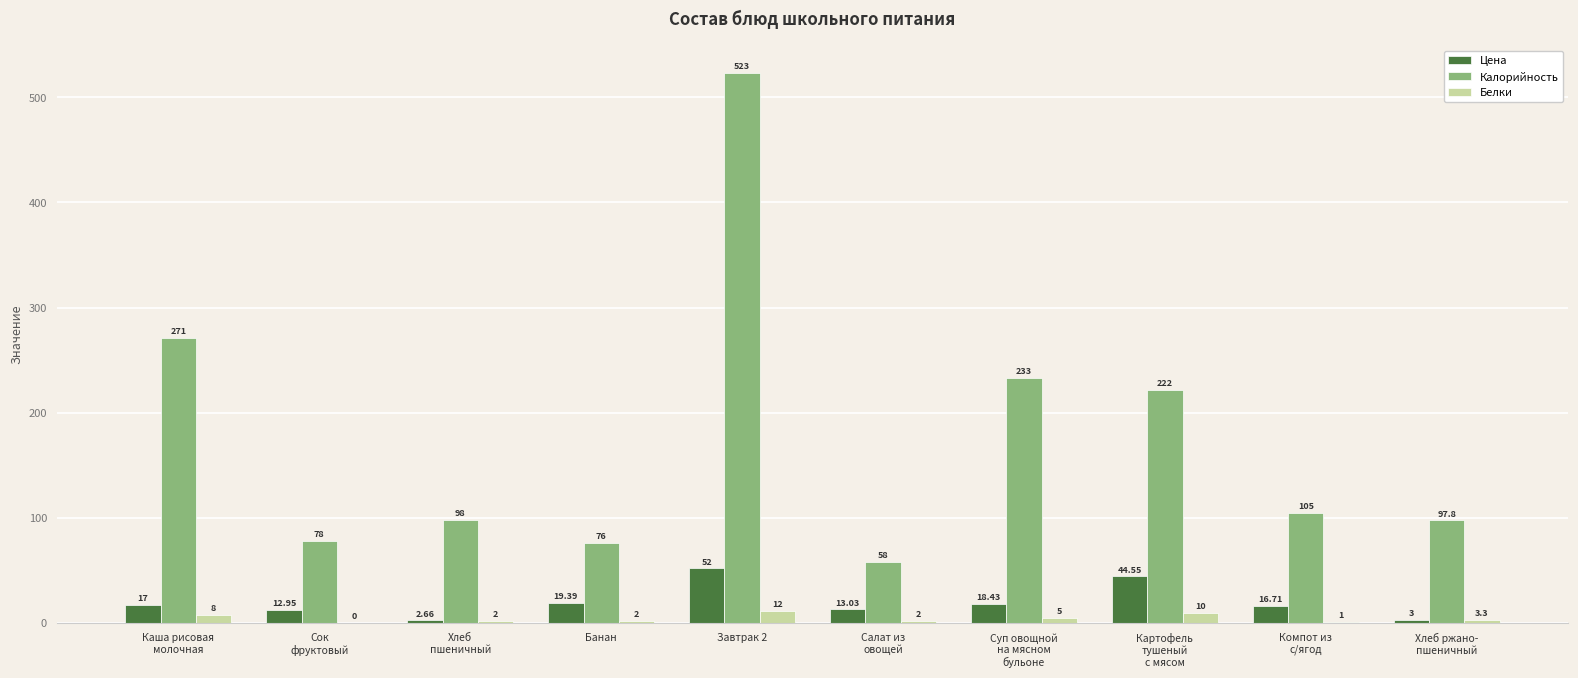

At which category is the sum across all series the highest?

Завтрак 2